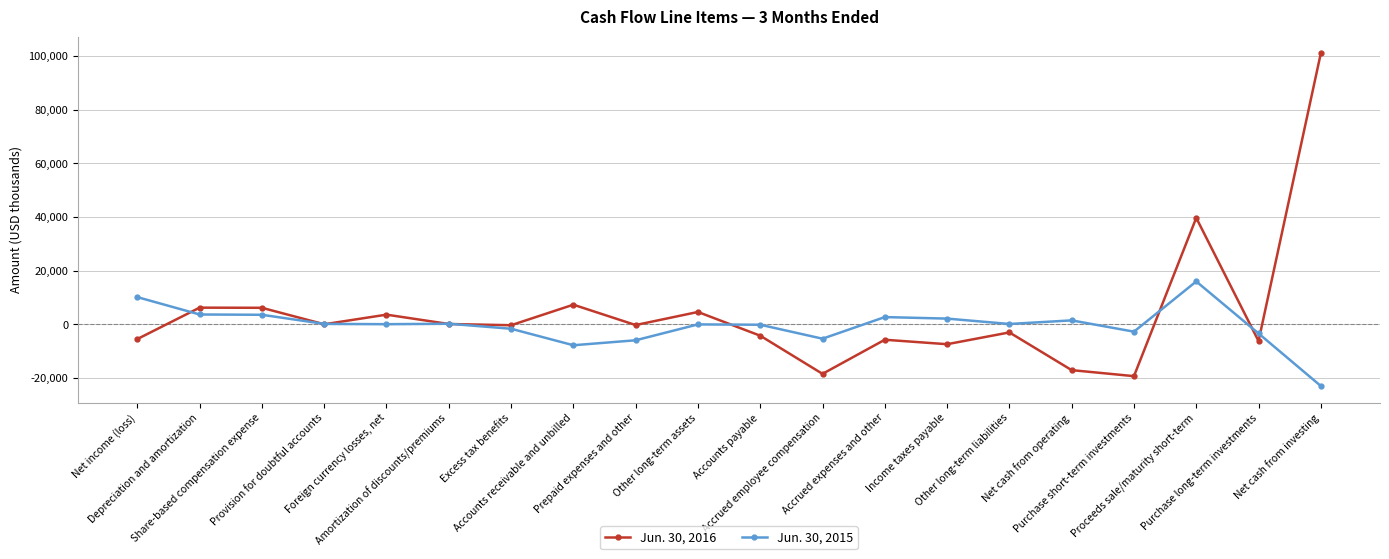

What is the label of the 15th point from the right?

Amortization of discounts/premiums